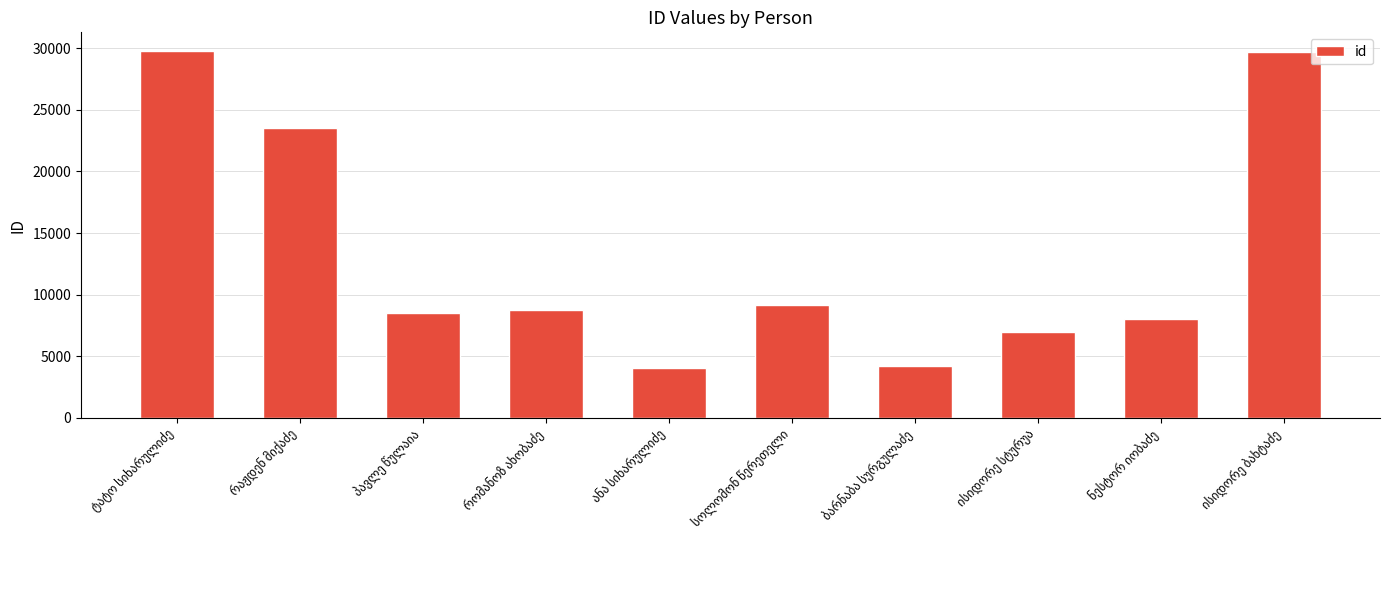

What is the smallest value displayed?

4017